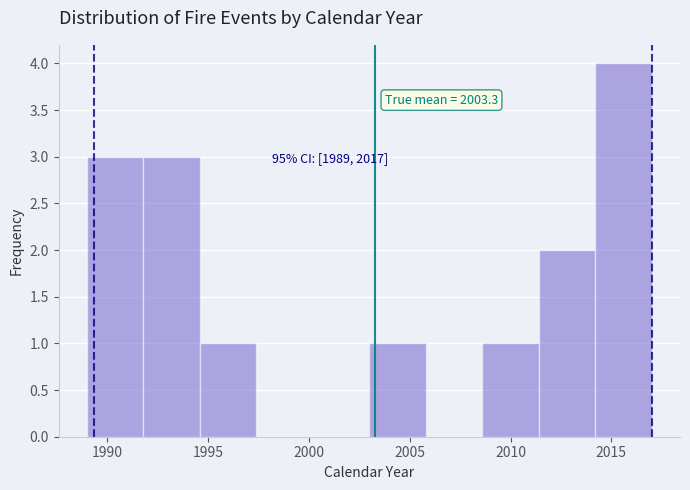

Over which range of the x-axis is the bar tallest?

2014.2 to 2017.0